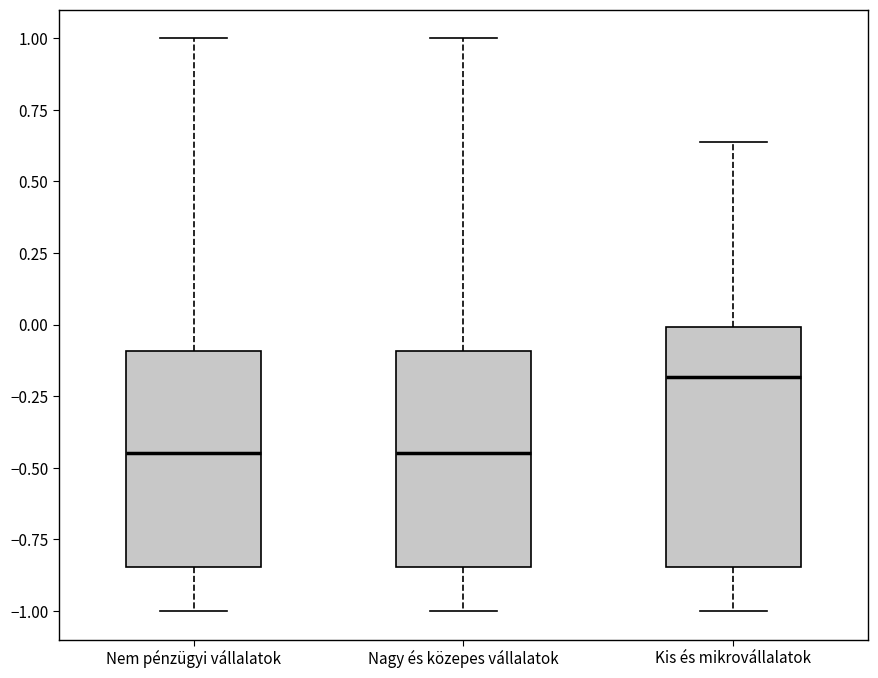

Which box is the tallest, from its lower edge to its upper edge?

Kis és mikrovállalatok